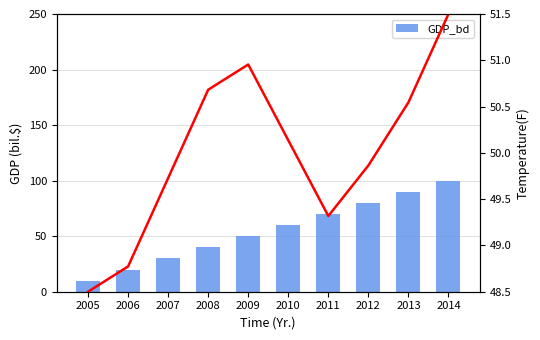

At 2007, list the series in order from smallest to largest.

GDP_bd, Temperature